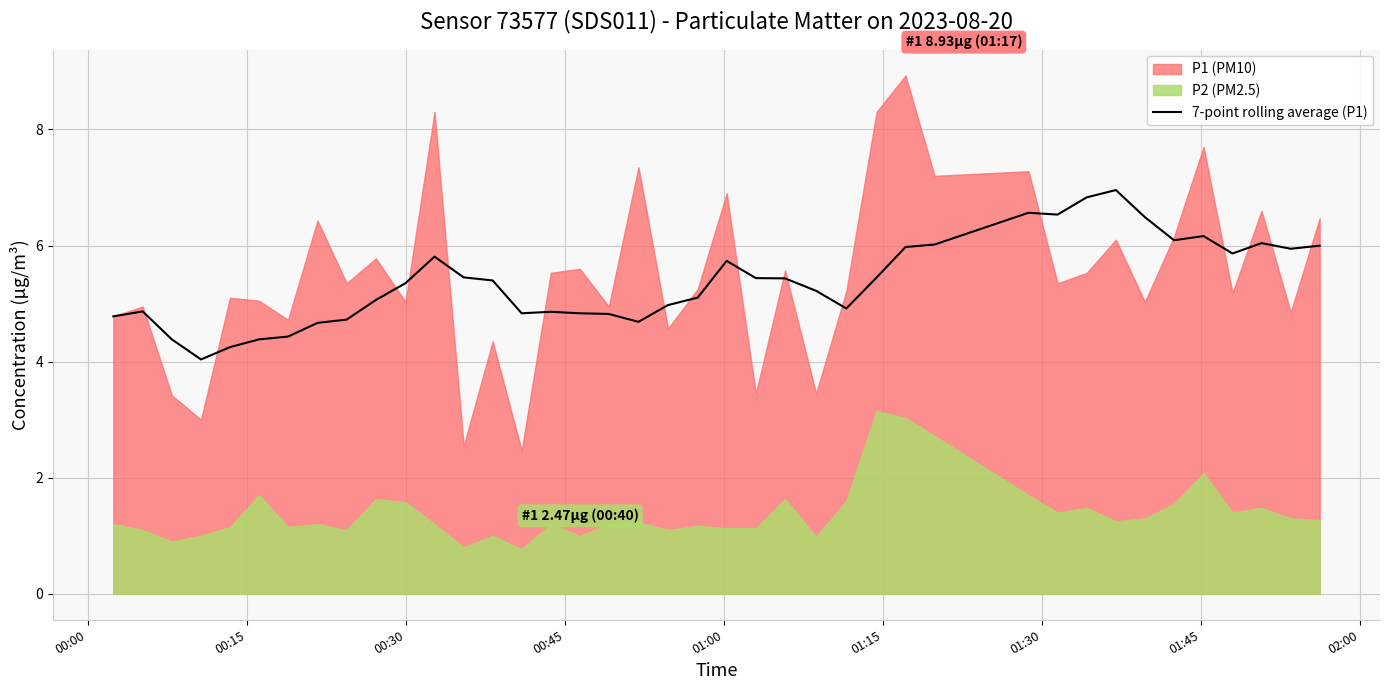

What is the highest value of the 7-point rolling average (P1) series?

7.0